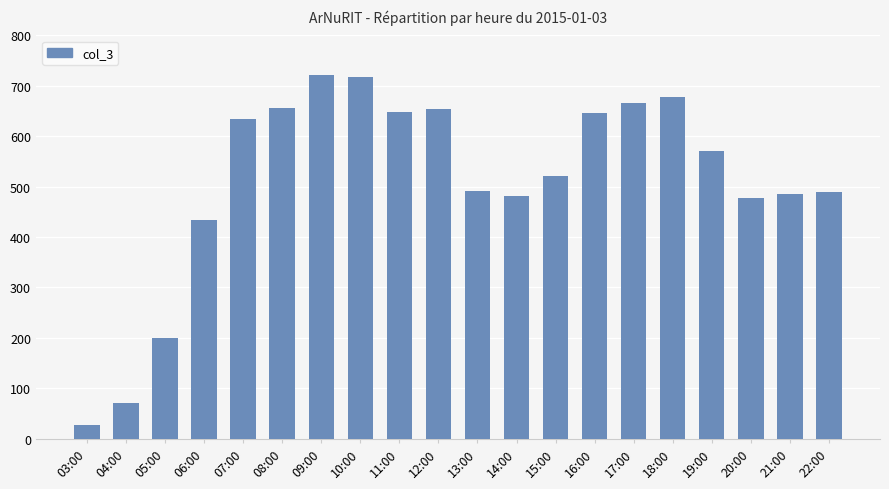

Where is the data nearest to the value 374?

06:00